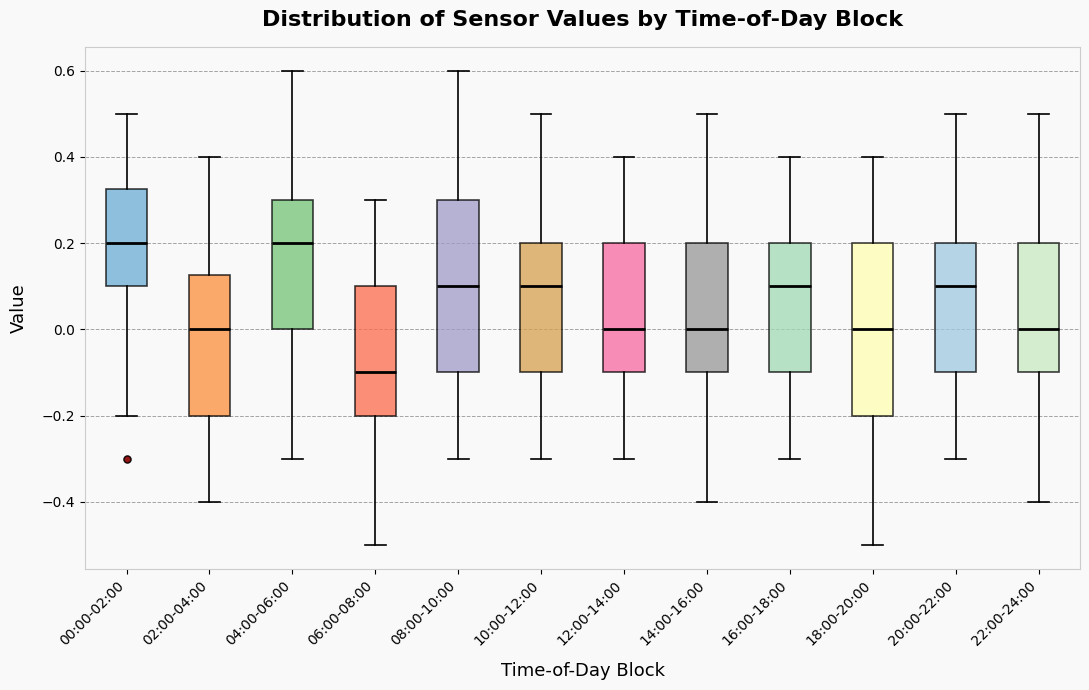

Reading left to right, read every box against the y-axis: the position of its median line, the range the box covers, and the ends of its whiskers. The values are not printed on the chart, so give them approximately, as read against the axis.

00:00-02:00: median 0.20, box 0.10 to 0.32, whiskers -0.20 to 0.50
02:00-04:00: median 0.00, box -0.20 to 0.12, whiskers -0.40 to 0.40
04:00-06:00: median 0.20, box 0.00 to 0.30, whiskers -0.30 to 0.60
06:00-08:00: median -0.10, box -0.20 to 0.10, whiskers -0.50 to 0.30
08:00-10:00: median 0.10, box -0.10 to 0.30, whiskers -0.30 to 0.60
10:00-12:00: median 0.10, box -0.10 to 0.20, whiskers -0.30 to 0.50
12:00-14:00: median 0.00, box -0.10 to 0.20, whiskers -0.30 to 0.40
14:00-16:00: median 0.00, box -0.10 to 0.20, whiskers -0.40 to 0.50
16:00-18:00: median 0.10, box -0.10 to 0.20, whiskers -0.30 to 0.40
18:00-20:00: median 0.00, box -0.20 to 0.20, whiskers -0.50 to 0.40
20:00-22:00: median 0.10, box -0.10 to 0.20, whiskers -0.30 to 0.50
22:00-24:00: median 0.00, box -0.10 to 0.20, whiskers -0.40 to 0.50